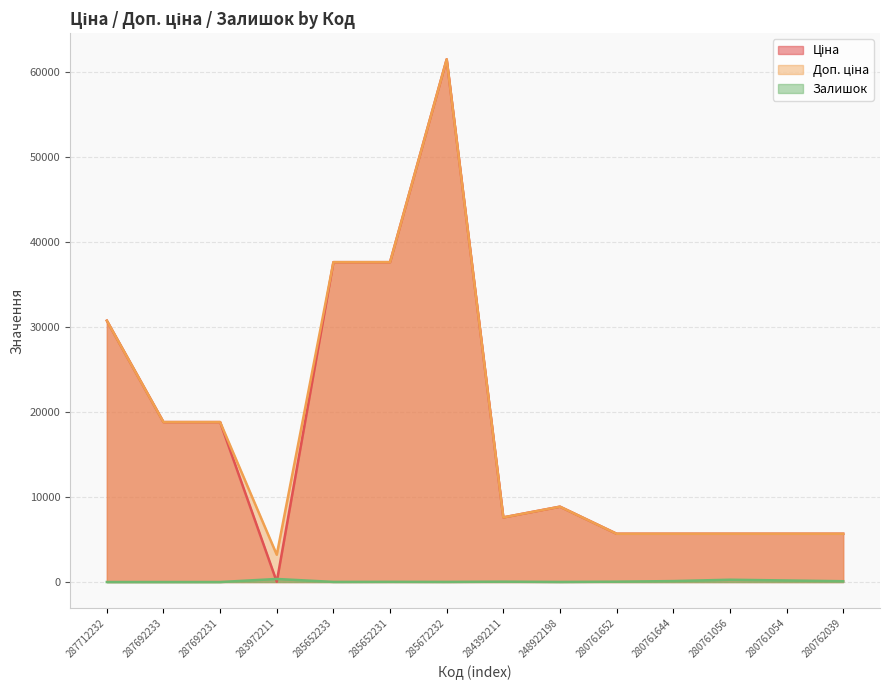

Where is Ціна nearest to the value 30733?

287712232